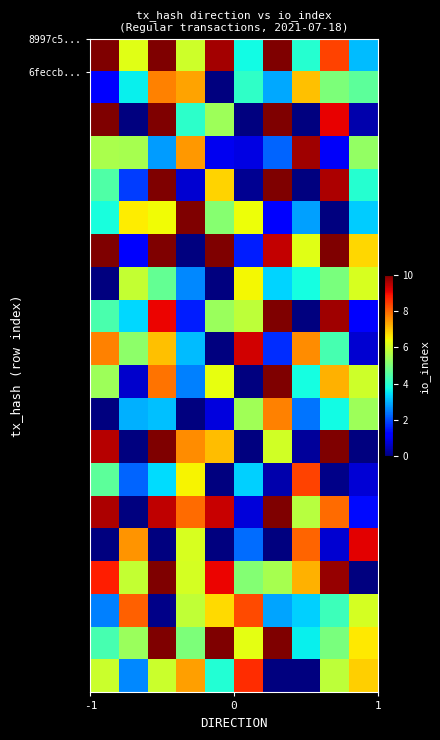

What is the maximum value shown in the chart?

10.0